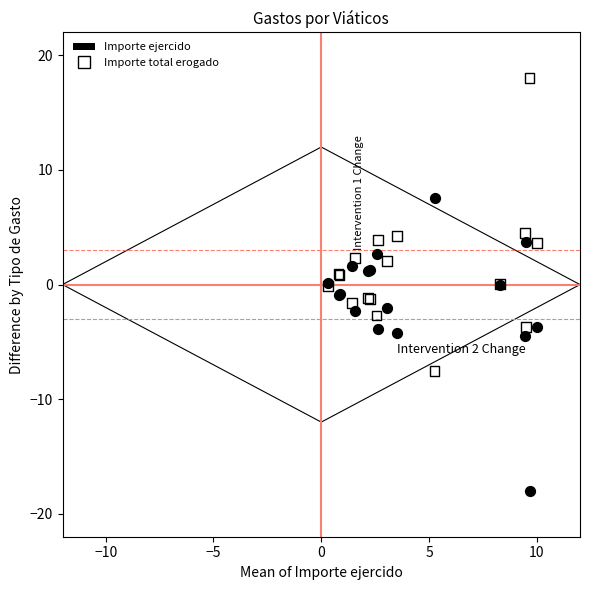

What are all the series names shown in the legend?

Importe ejercido, Importe total erogado